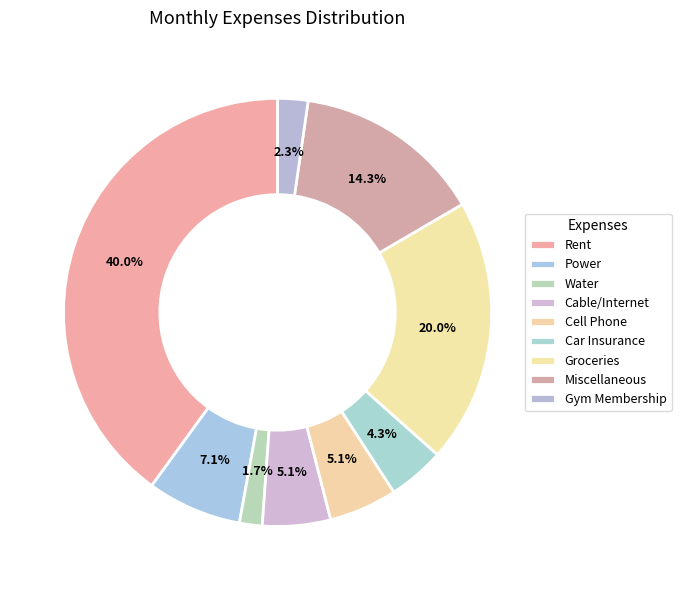

Which slice is the smallest?

Water